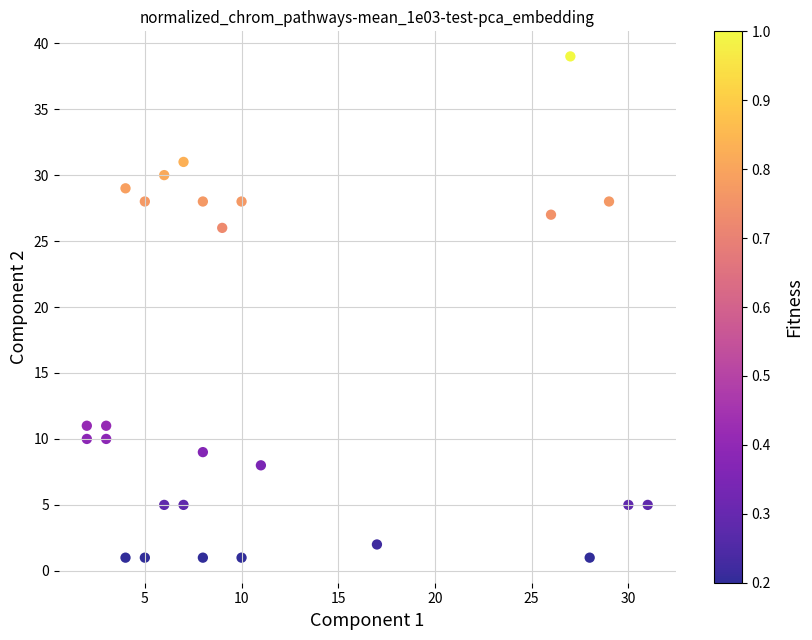

What is the range of X values (max minus min)?

29